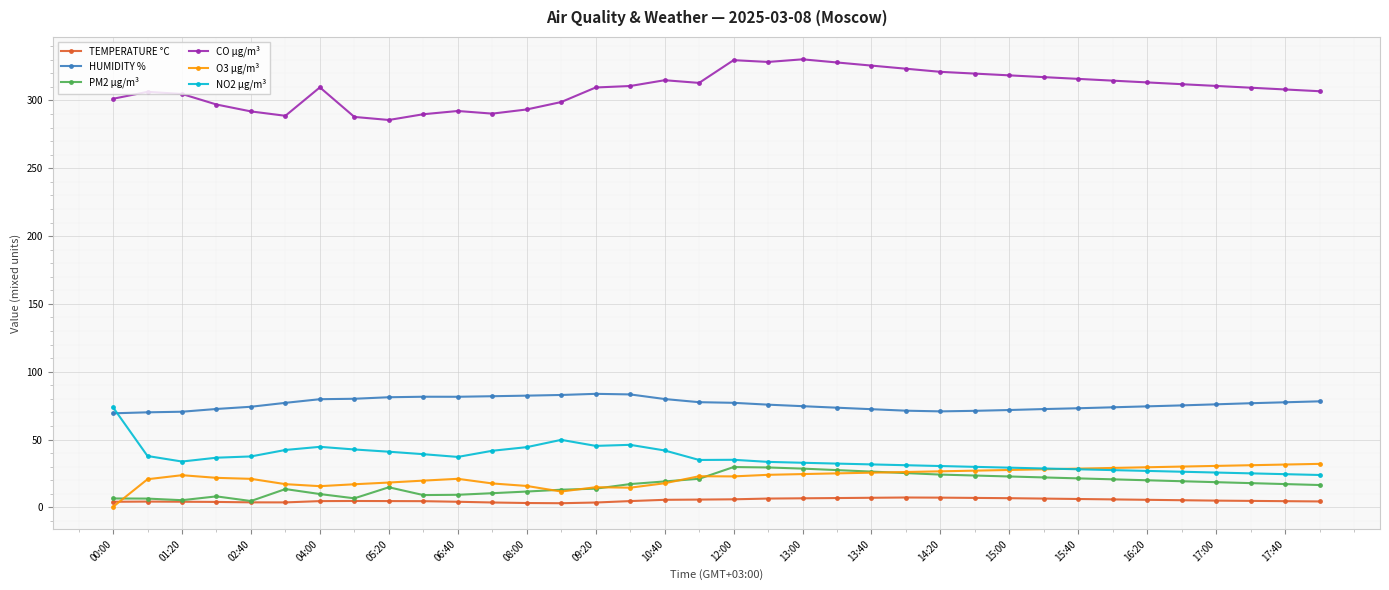

What is the value of the CO µg/m³ point at the 22nd from the left?

328.0